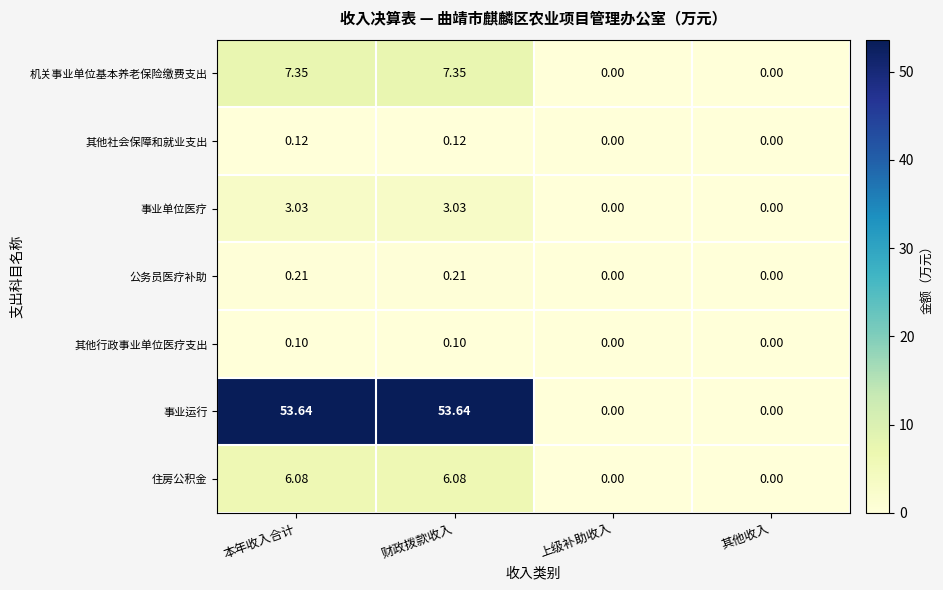

Rank the series by their maximum value, from lowest to highest.

其他行政事业单位医疗支出, 其他社会保障和就业支出, 公务员医疗补助, 事业单位医疗, 住房公积金, 机关事业单位基本养老保险缴费支出, 事业运行